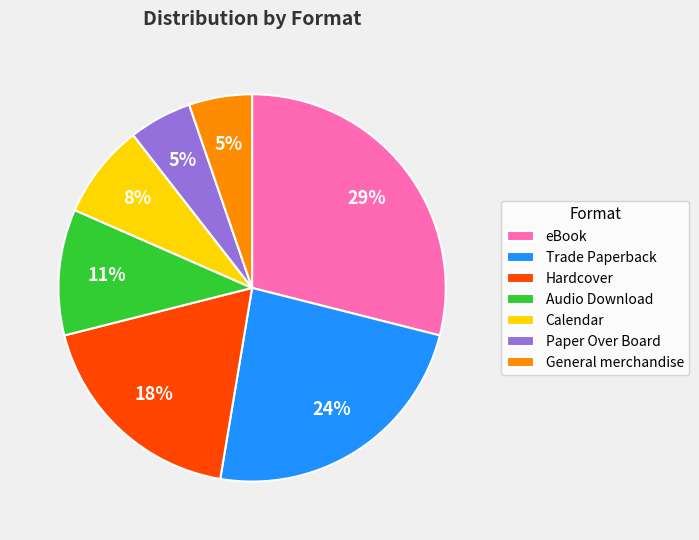

Does General merchandise represent more than half of the total?

No